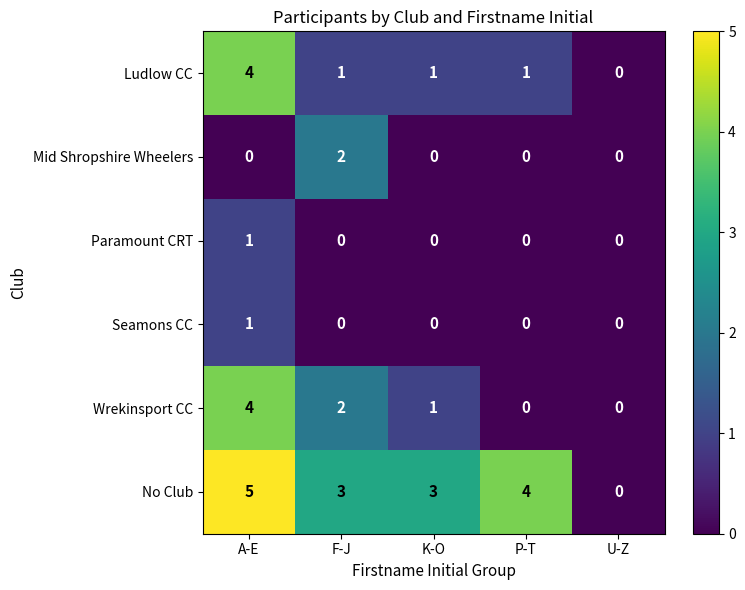

What is the difference between the Wrekinsport CC values at A-E and U-Z?

4